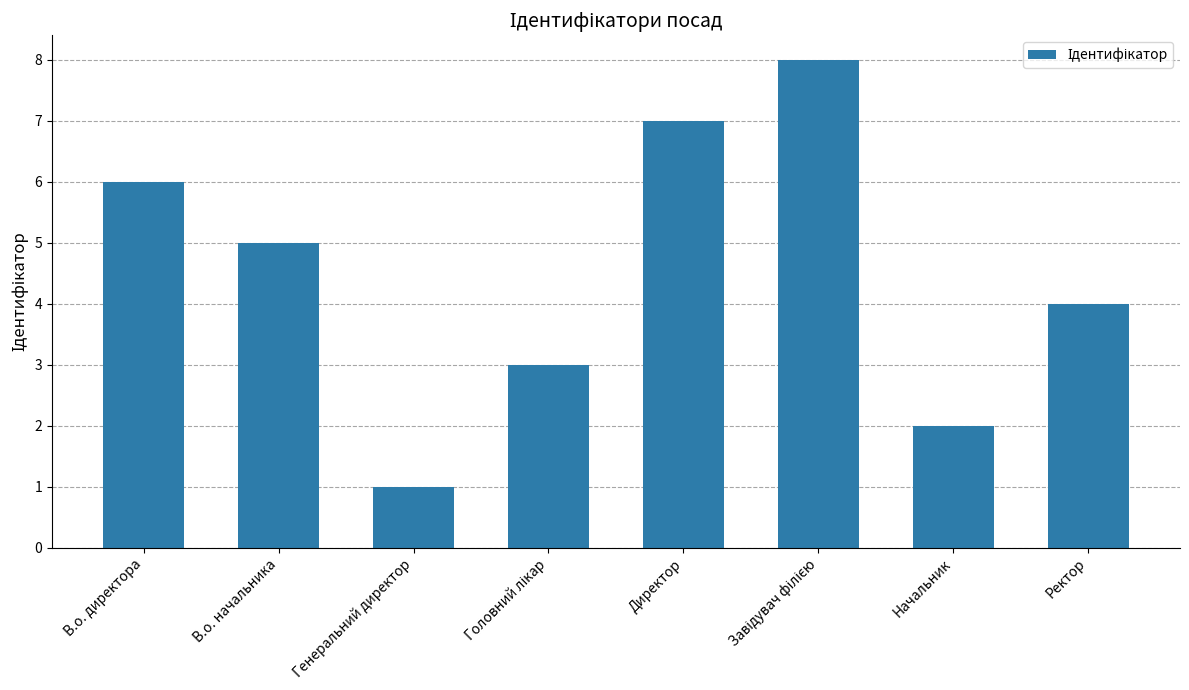

True or false: the data shows 3 at Начальник.

False